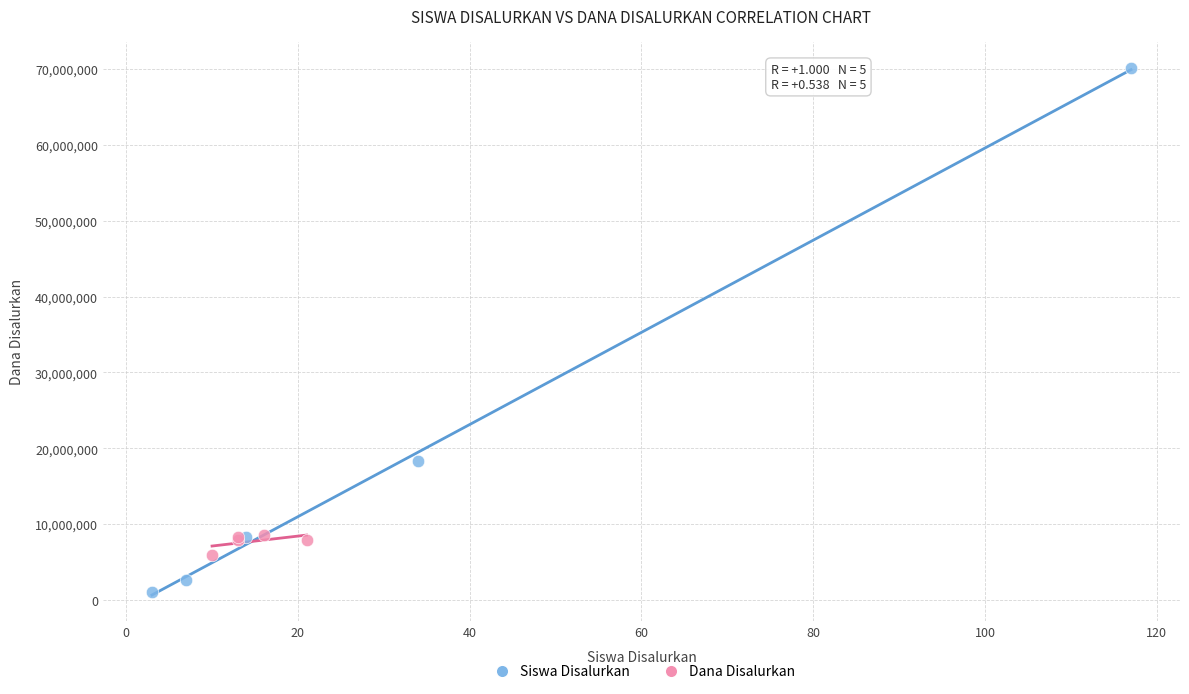

Which series contains the highest Y value?

Siswa Disalurkan